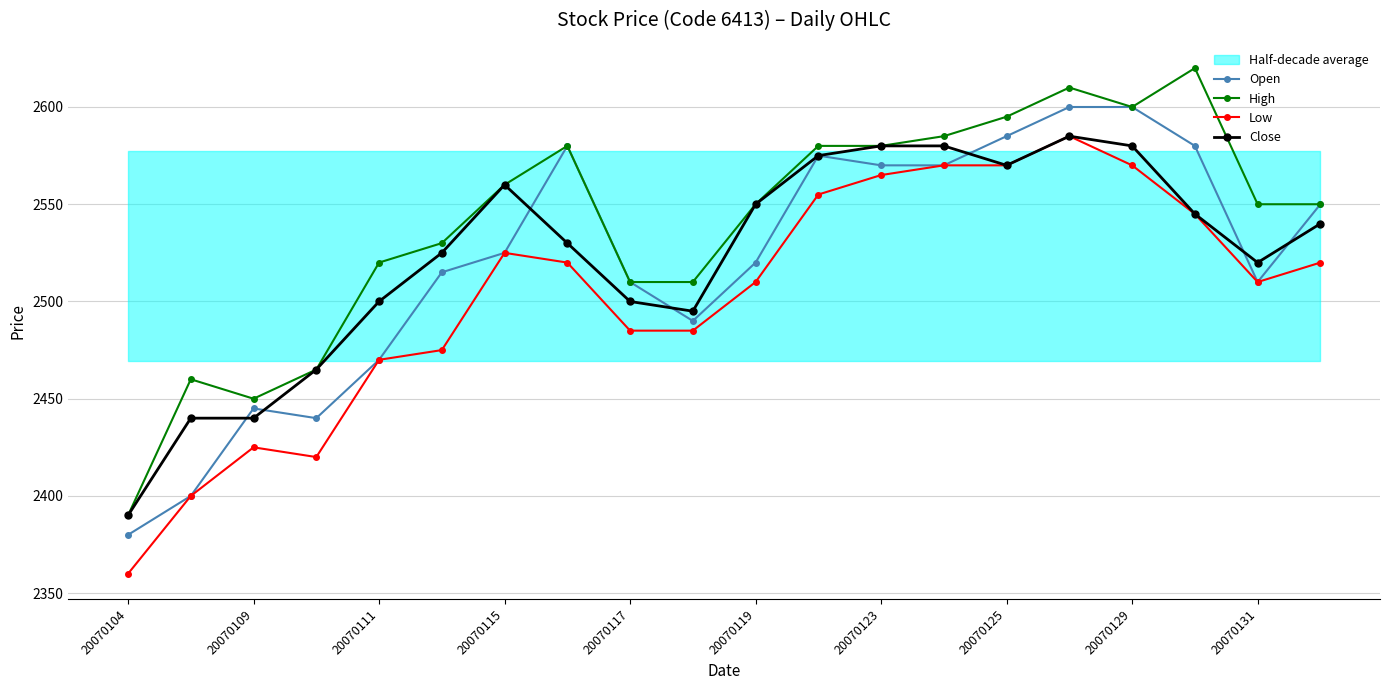

What is the maximum value shown in the chart?

2620